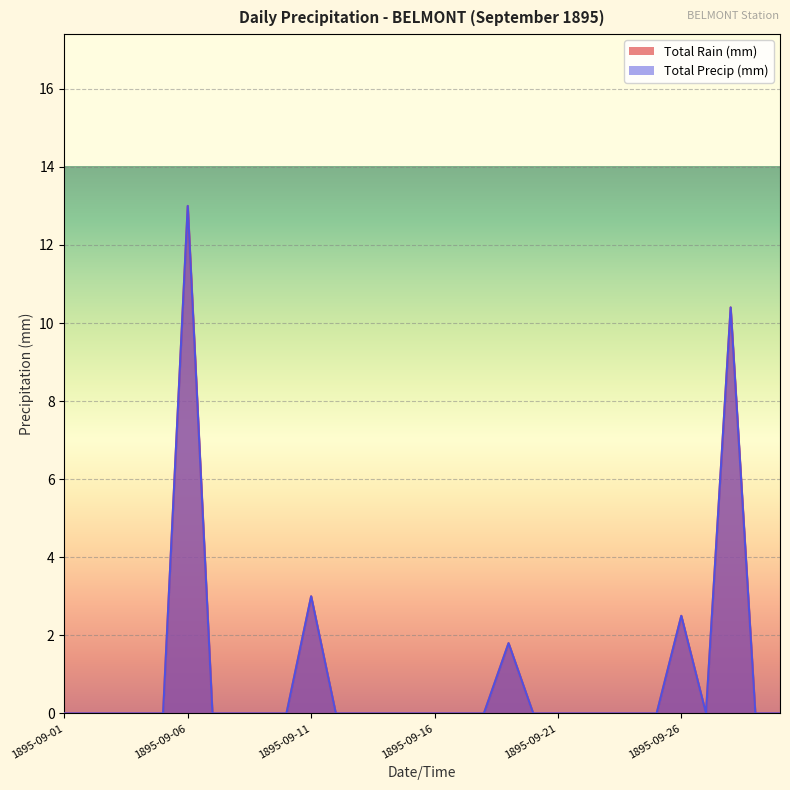

How many series are shown in this chart?

2